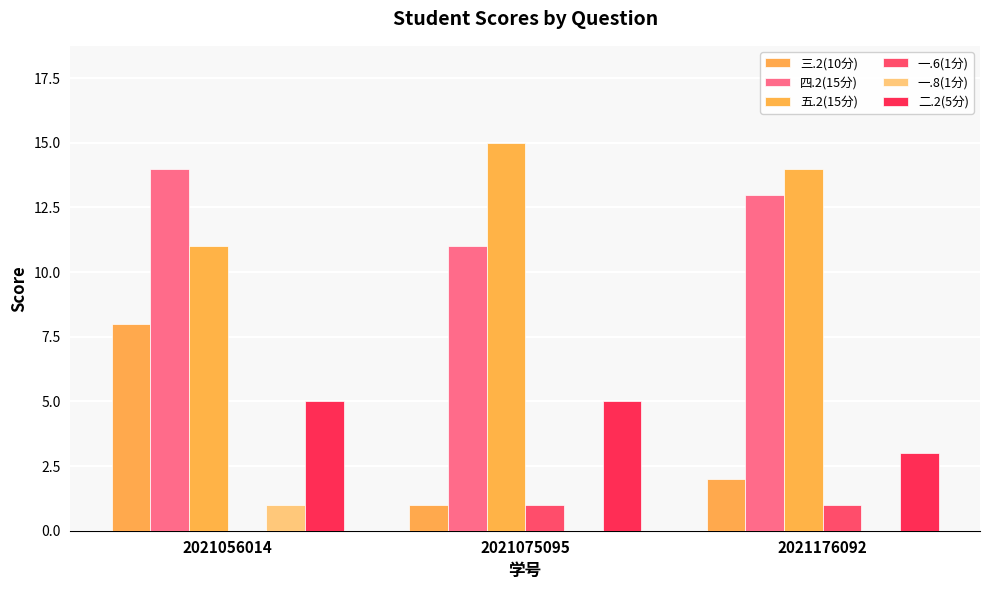

The value of 五.2(15分) at 2021176092 is 14. True or false?

True